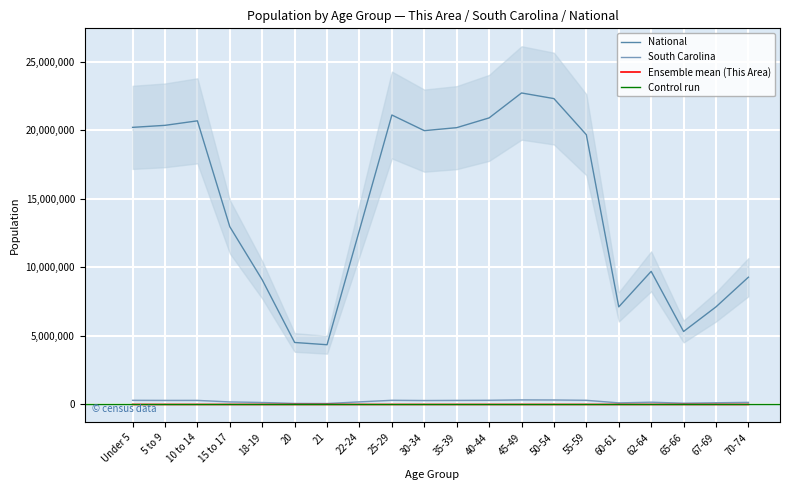

Reading left to right, list all the values displayed in this chart.

This Area: 812	946	921	583	361	156	142	424	707	755	768	763	915	934	823	321	452	227	304	331
South Carolina: 302297	295853	297286	185038	143951	73846	69700	188948	304378	287678	296682	304610	332766	326662	303240	115411	165144	92218	123343	153482
National: 20201362	20348657	20677194	12954254	9086089	4519129	4354294	12712576	21101849	19962099	20179642	20890964	22708591	22298125	19664805	7113727	9704197	5319902	7115361	9278166